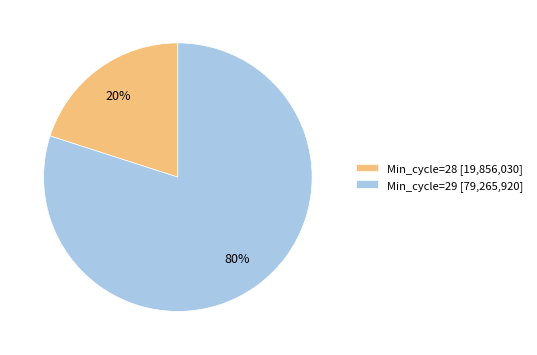

Do Min_cycle=28 [19,856,030] and Min_cycle=29 [79,265,920] together represent more than half of the pie?

Yes